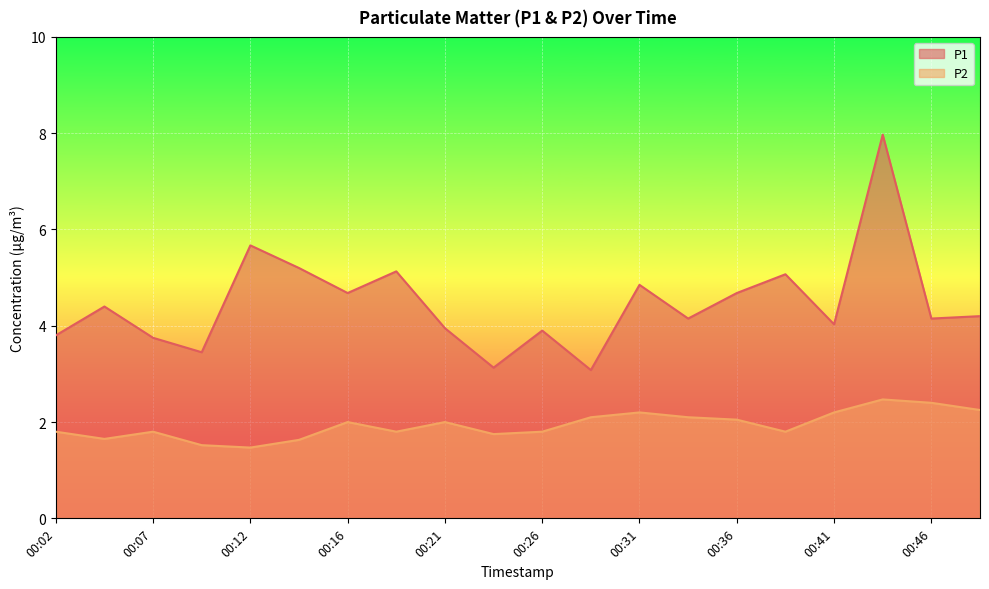

Reading left to right, what are all the values shown in this chart?

P1: 00:02=3.8	00:04=4.4	00:07=3.8	00:09=3.5	00:12=5.7	00:14=5.2	00:16=4.7	00:19=5.1	00:21=4.0	00:24=3.1	00:26=3.9	00:29=3.1	00:31=4.8	00:33=4.2	00:36=4.7	00:38=5.1	00:41=4.0	00:43=8.0	00:46=4.2	00:48=4.2
P2: 00:02=1.8	00:04=1.6	00:07=1.8	00:09=1.5	00:12=1.5	00:14=1.6	00:16=2.0	00:19=1.8	00:21=2.0	00:24=1.8	00:26=1.8	00:29=2.1	00:31=2.2	00:33=2.1	00:36=2.0	00:38=1.8	00:41=2.2	00:43=2.5	00:46=2.4	00:48=2.2